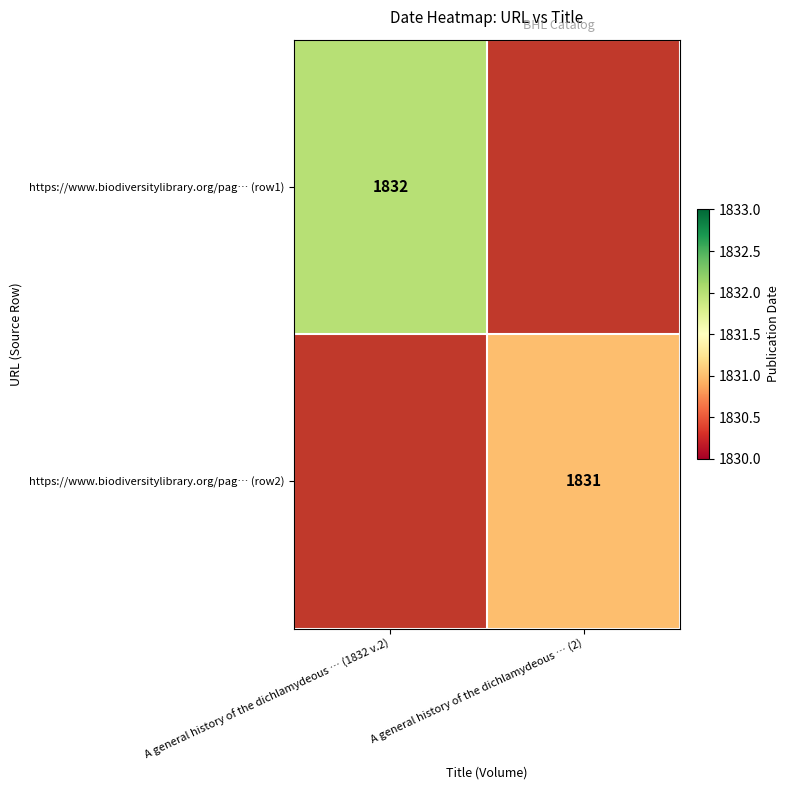

The value of https://www.biodiversitylibrary.org/pag… (row1) at A general history of the dichlamydeous … (1832 v.2) is 829. True or false?

False